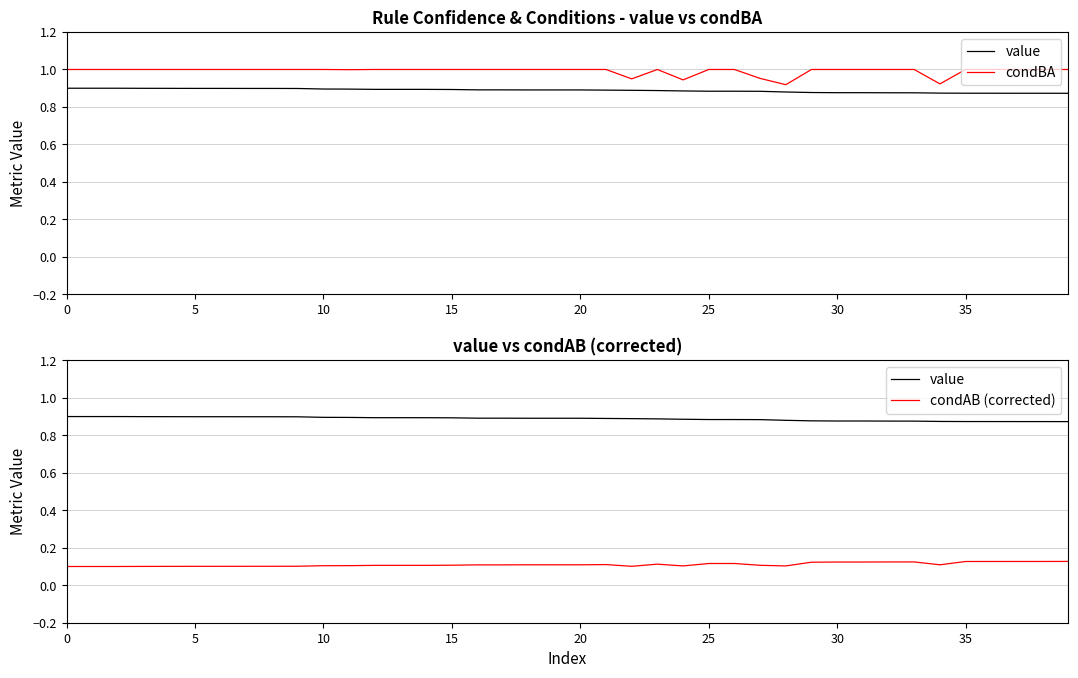

How many value values are between 0 and 1?

40